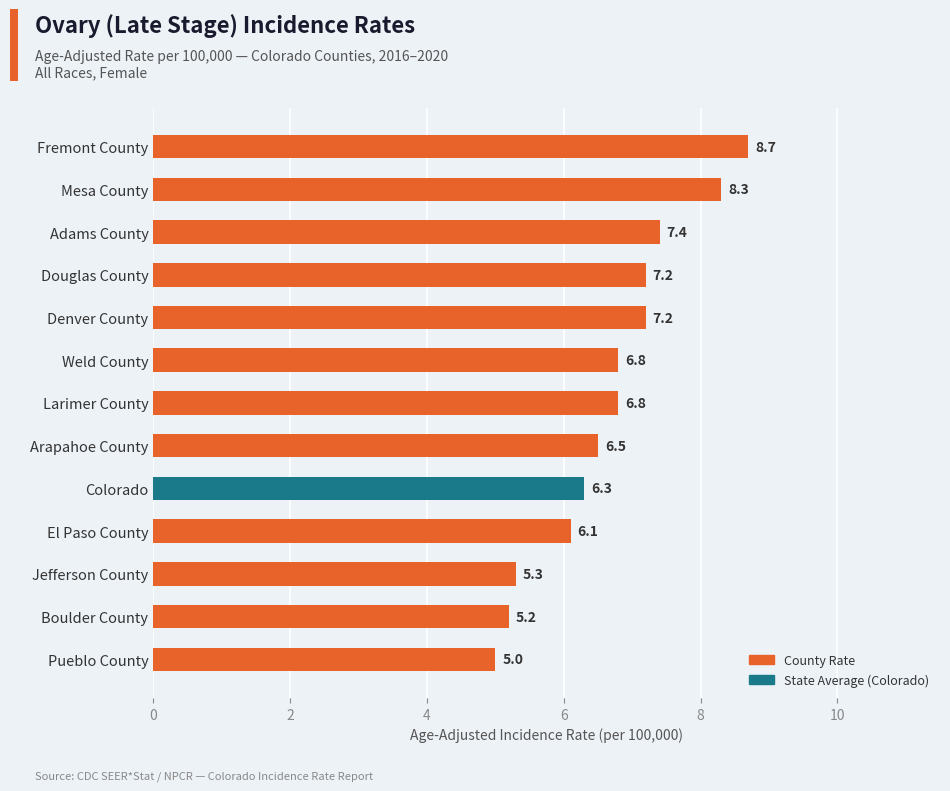

At which label is the value closest to 6?

El Paso County